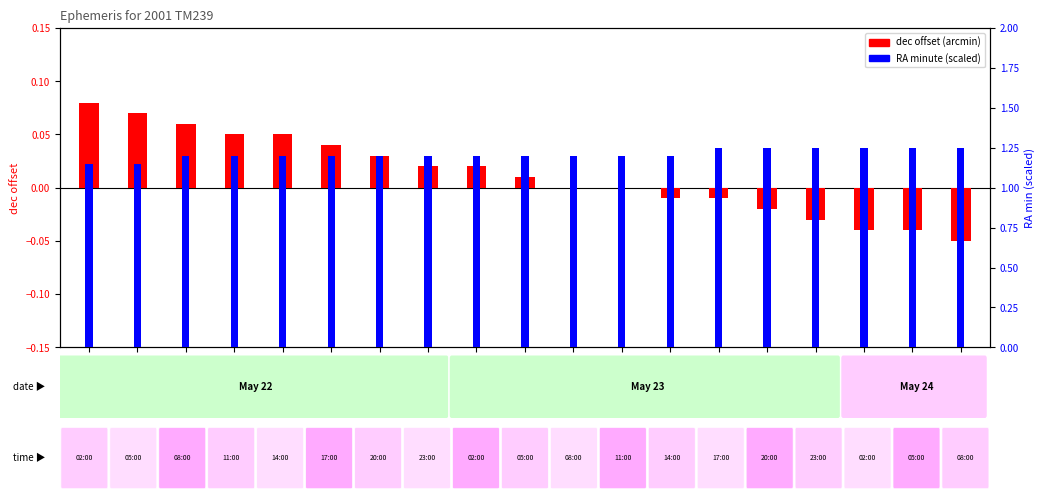

Which series has the largest range (max minus min)?

dec offset (arcmin/100)